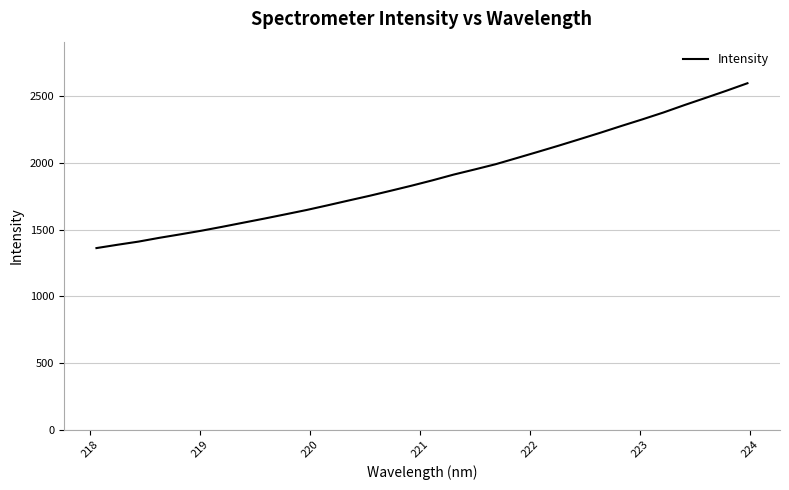

What is the minimum value shown in the chart?

1362.4